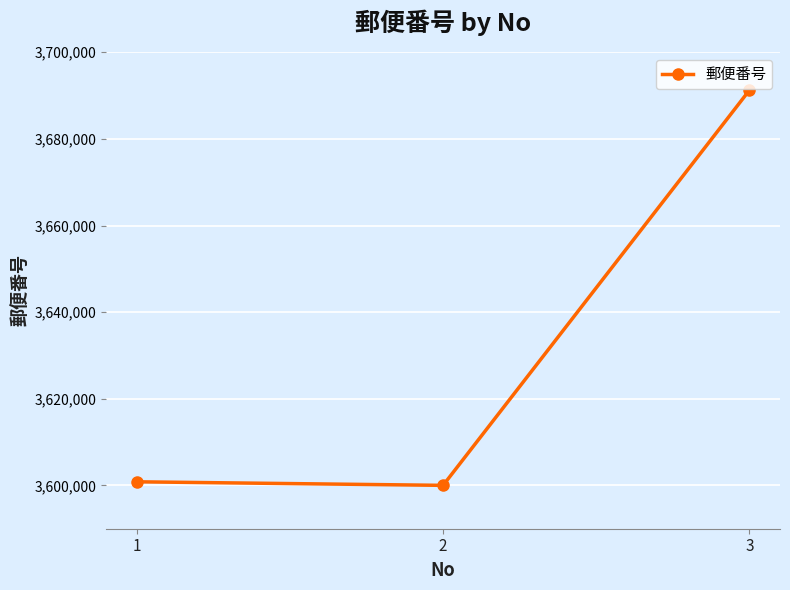

What is the value of the 2nd point from the left?

3600012